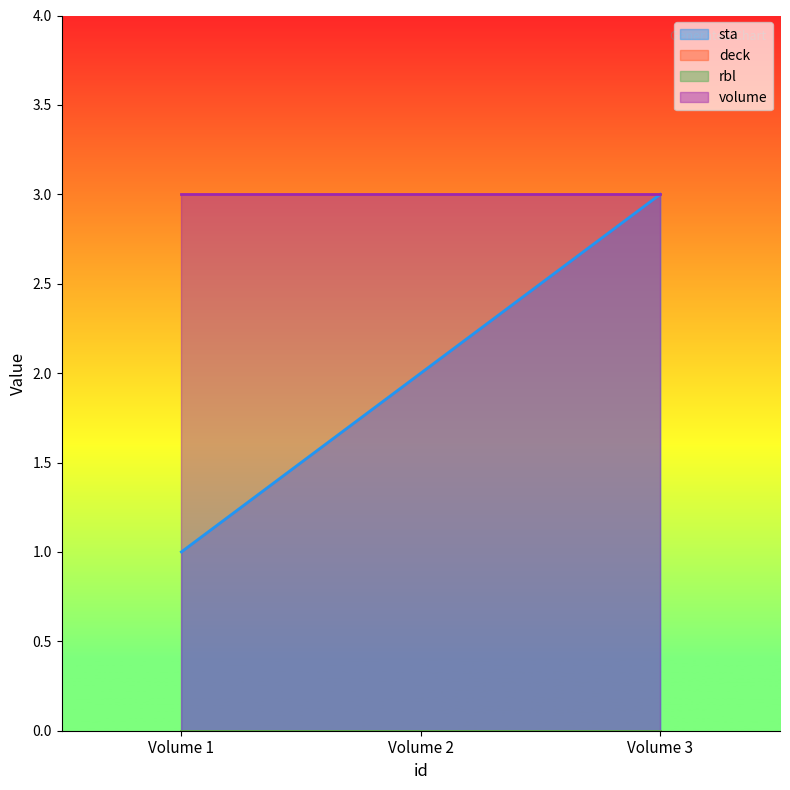

At which category is the sum across all series the highest?

Volume 3